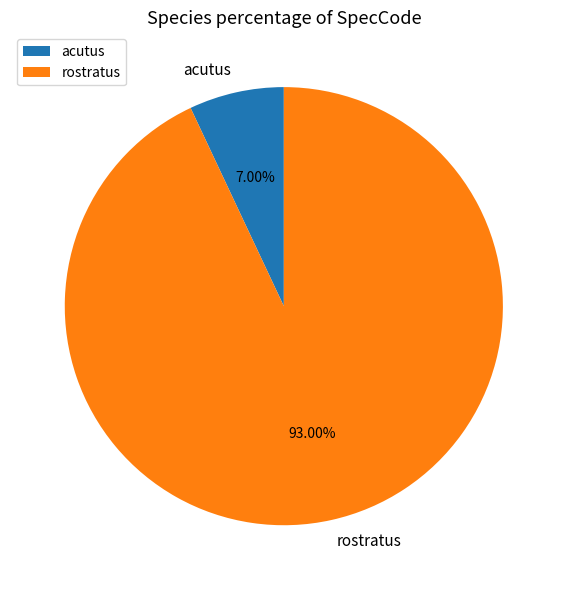

Is there any slice that represents more than half of the pie?

Yes